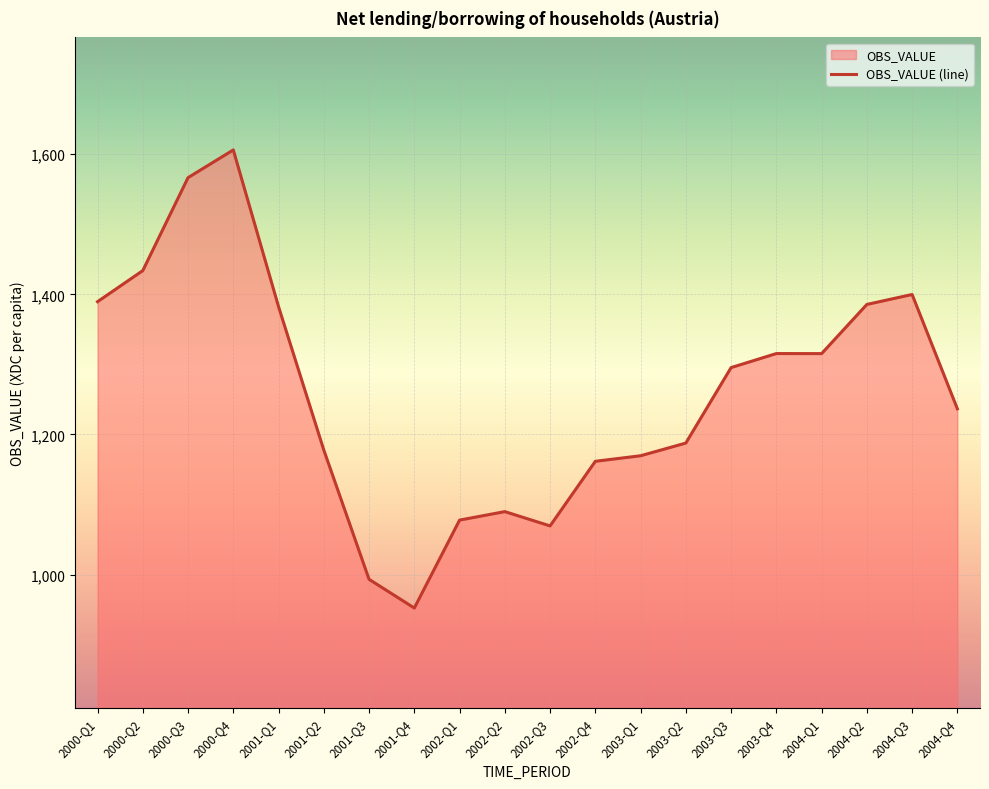

What is the minimum value shown in the chart?

952.3